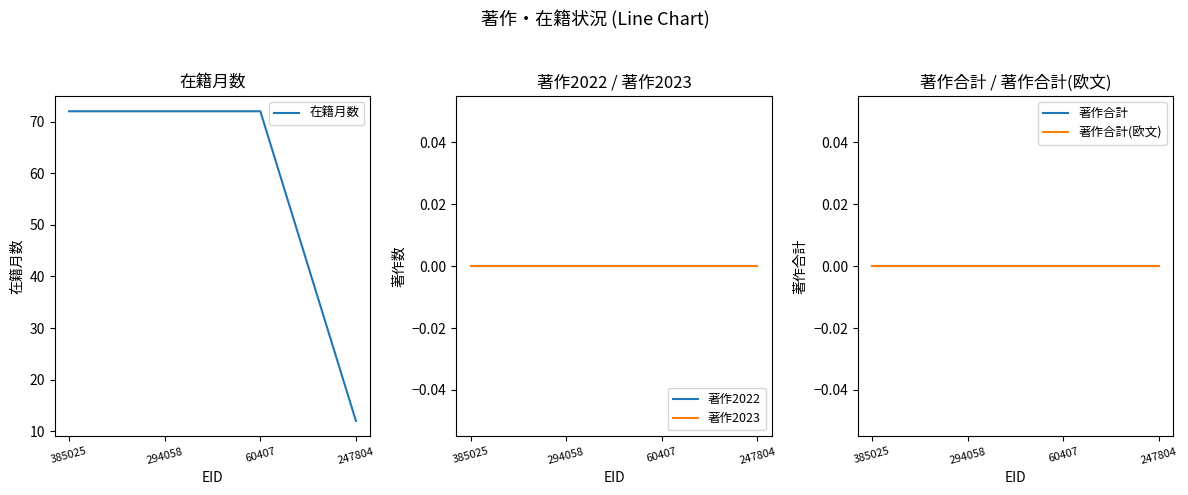

What is the label of the 4th point from the left?

247804